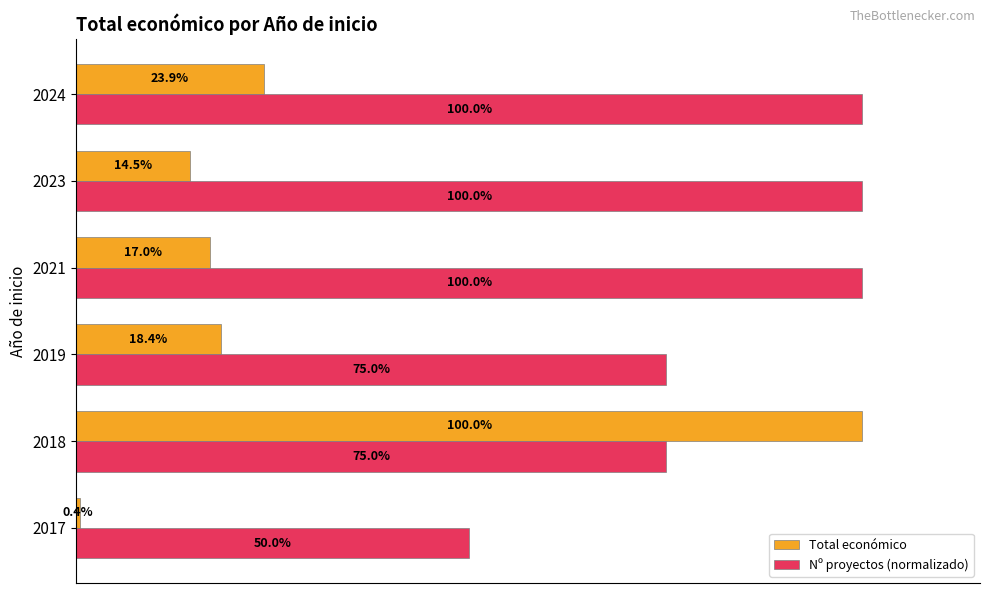

Rank the series by their average value, from lowest to highest.

Total económico, Nº proyectos (normalizado)